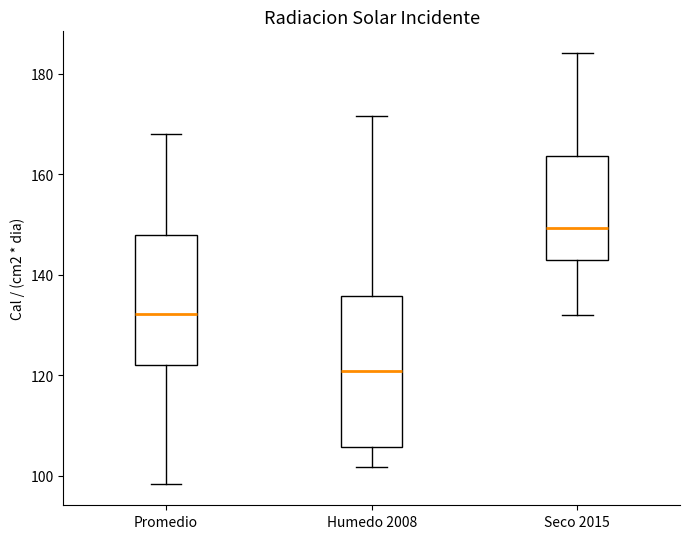

Reading left to right, read every box against the y-axis: the position of its median line, the range the box covers, and the ends of its whiskers. The values are not printed on the chart, so give them approximately, as read against the axis.

Promedio: median 132, box 122 to 148, whiskers 98 to 168
Humedo 2008: median 120, box 106 to 136, whiskers 102 to 172
Seco 2015: median 150, box 142 to 164, whiskers 132 to 184